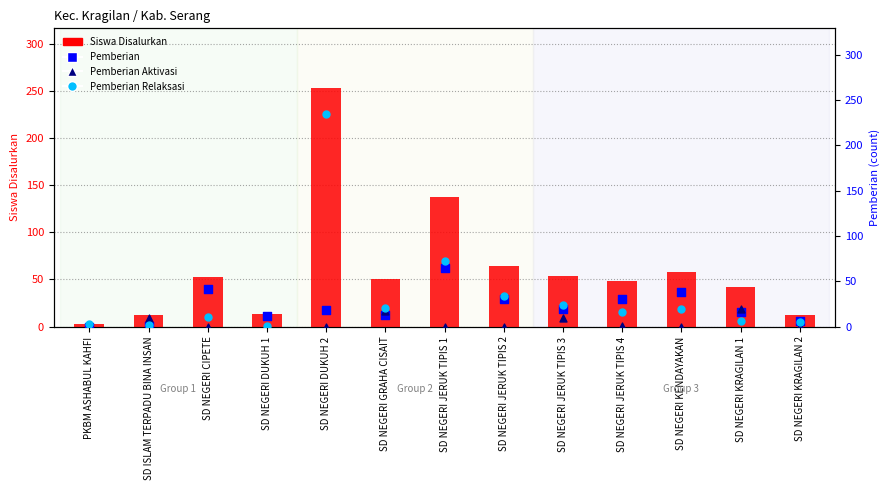

What are all the series names shown in the legend?

Siswa Disalurkan, Pemberian, Pemberian Aktivasi, Pemberian Relaksasi